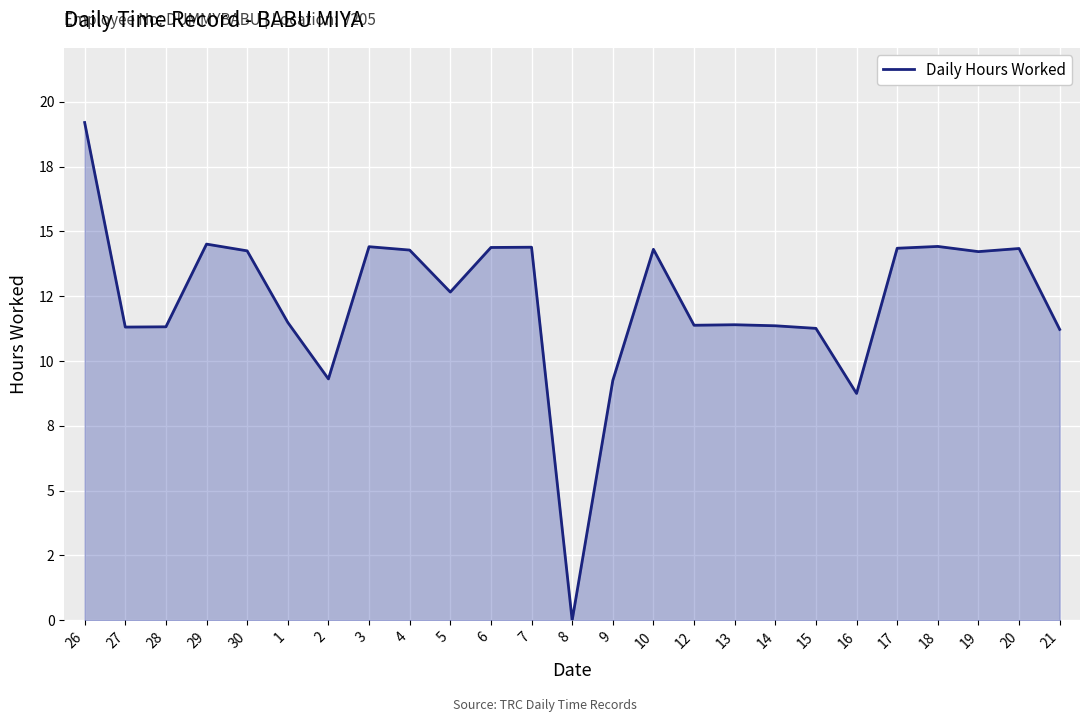

What is the difference between the values at 12 and 7?

3.0